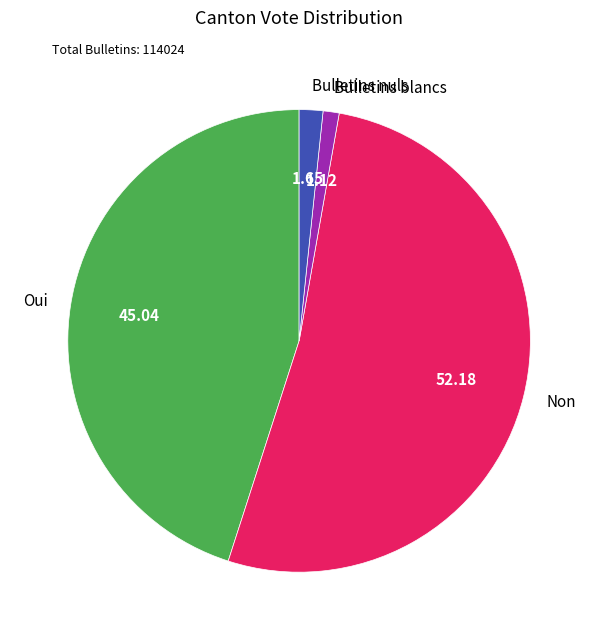

What is the largest slice in the pie chart?

Non